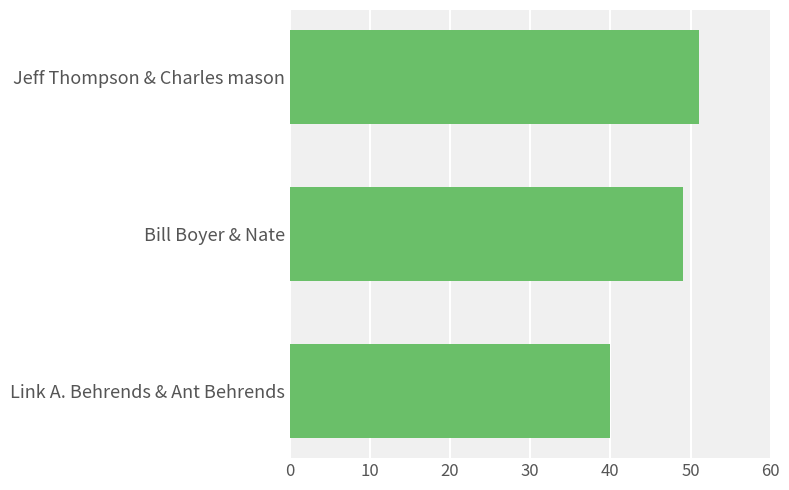

What value does the data have at Bill Boyer & Nate, to the nearest 10?

50